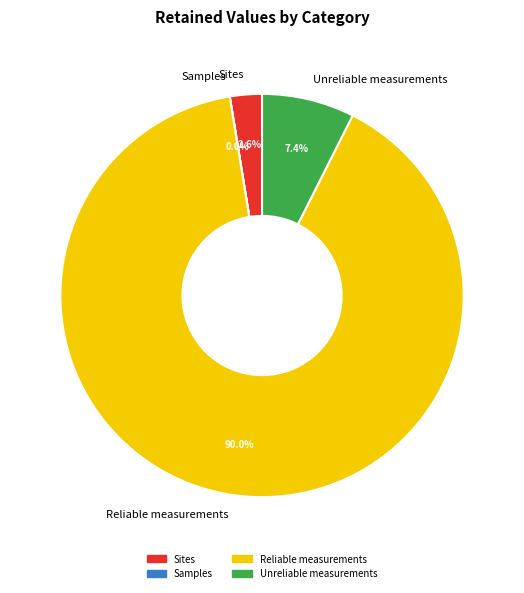

How much of the chart is everything except Unreliable measurements?

92.6%